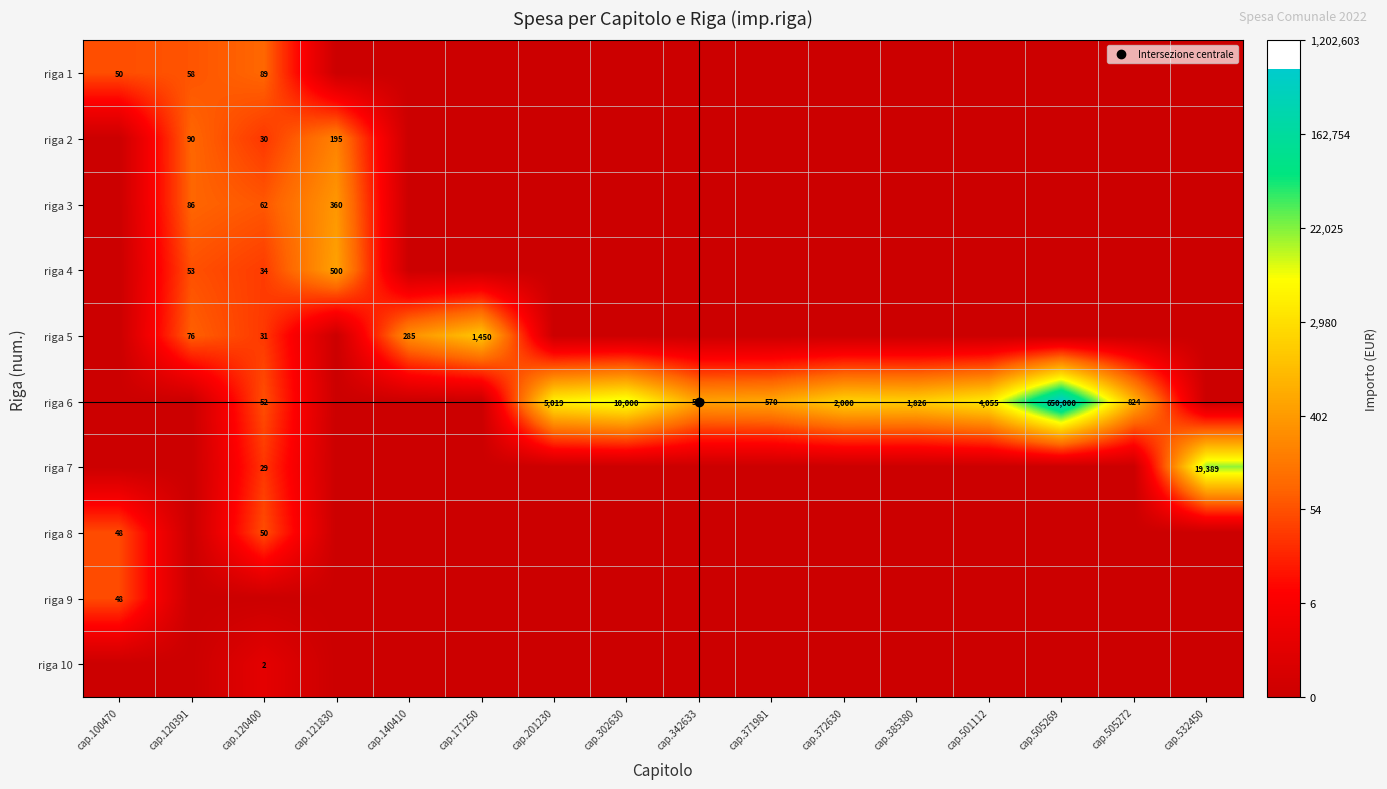

True or false: riga 8 has a value of 0.0 at cap.121830.

True